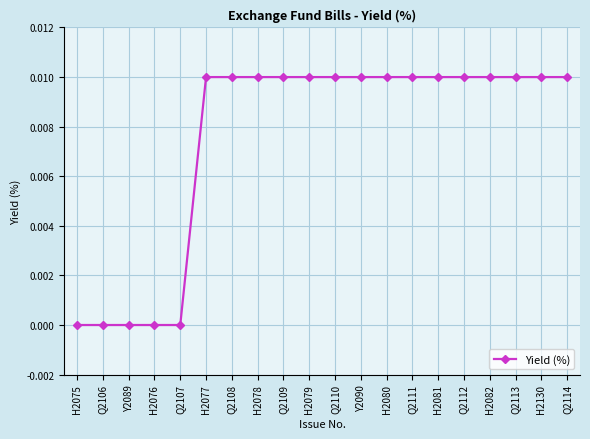

Which has a higher value, Q2108 or Y2089?

Q2108